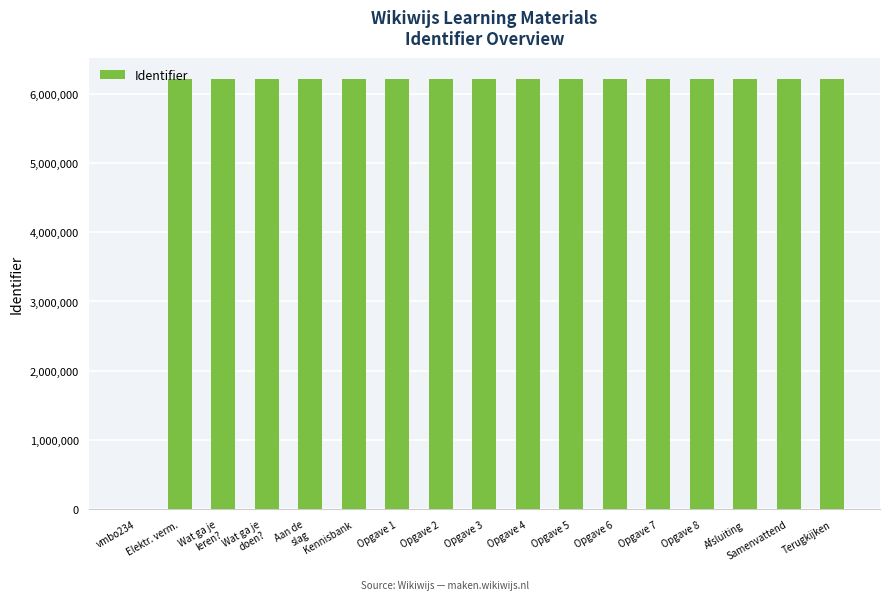

How many positive values are there?

16